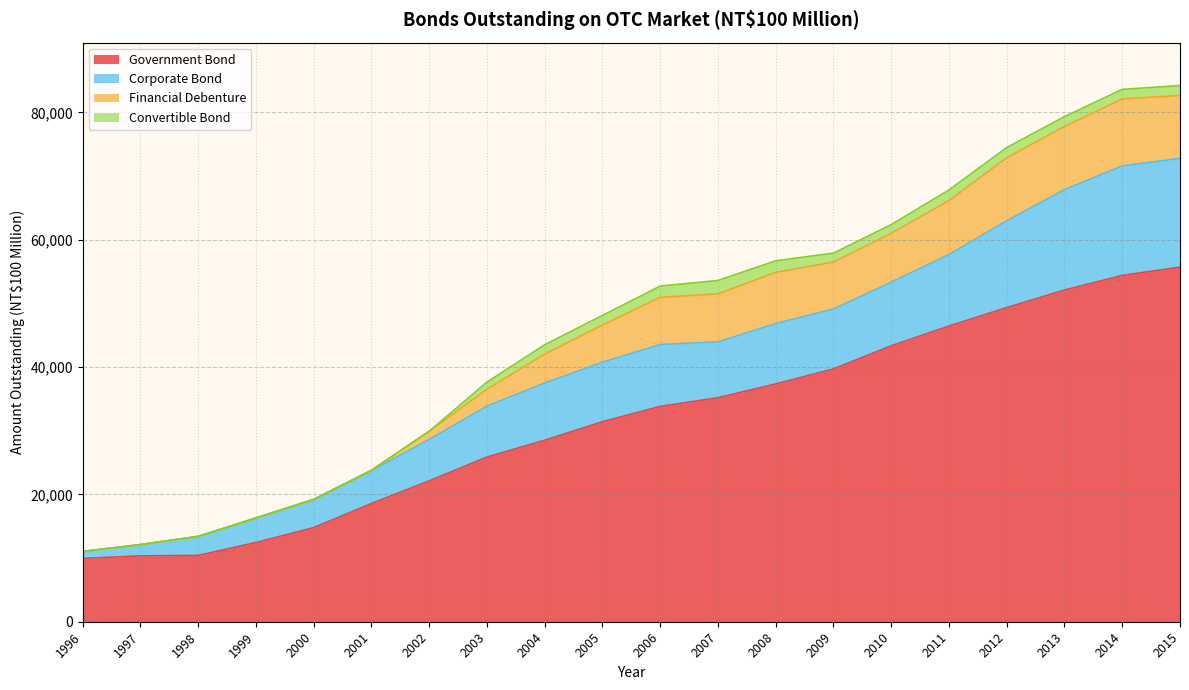

What is the total value across all series at 2007?

53597.9